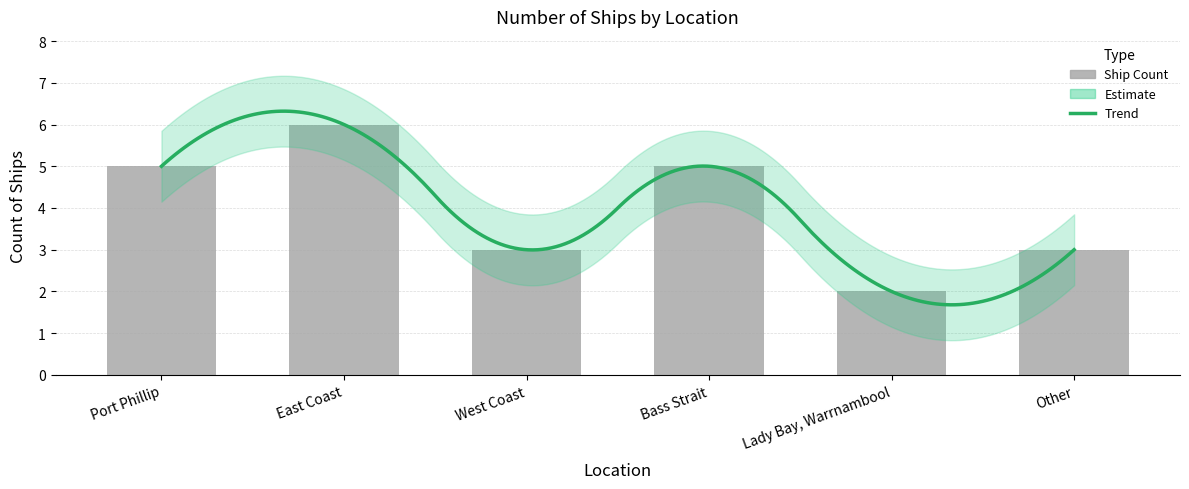

Rank the categories by value from highest to lowest.

East Coast, Port Phillip, Bass Strait, West Coast, Other, Lady Bay, Warrnambool